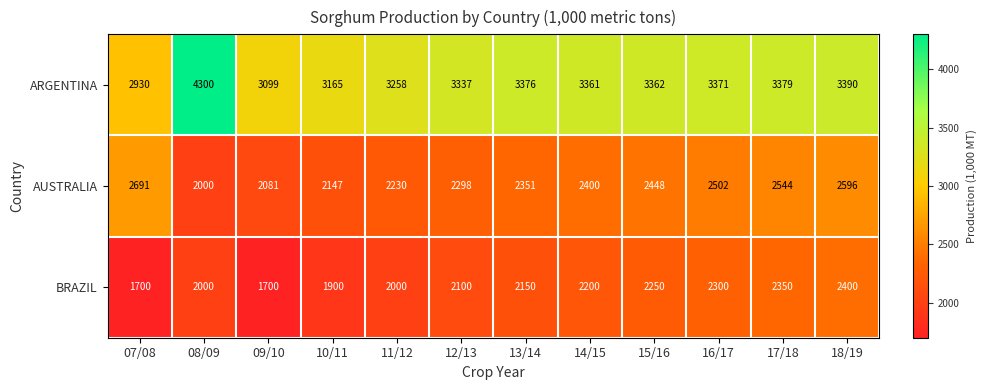

Rank the series by their average value, from lowest to highest.

BRAZIL, AUSTRALIA, ARGENTINA